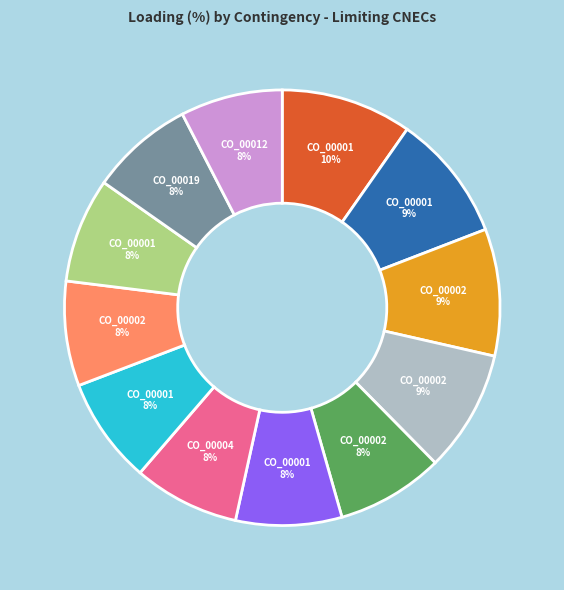

To the nearest percent, what is the difference between the largest and smallest slice percentages?

2%